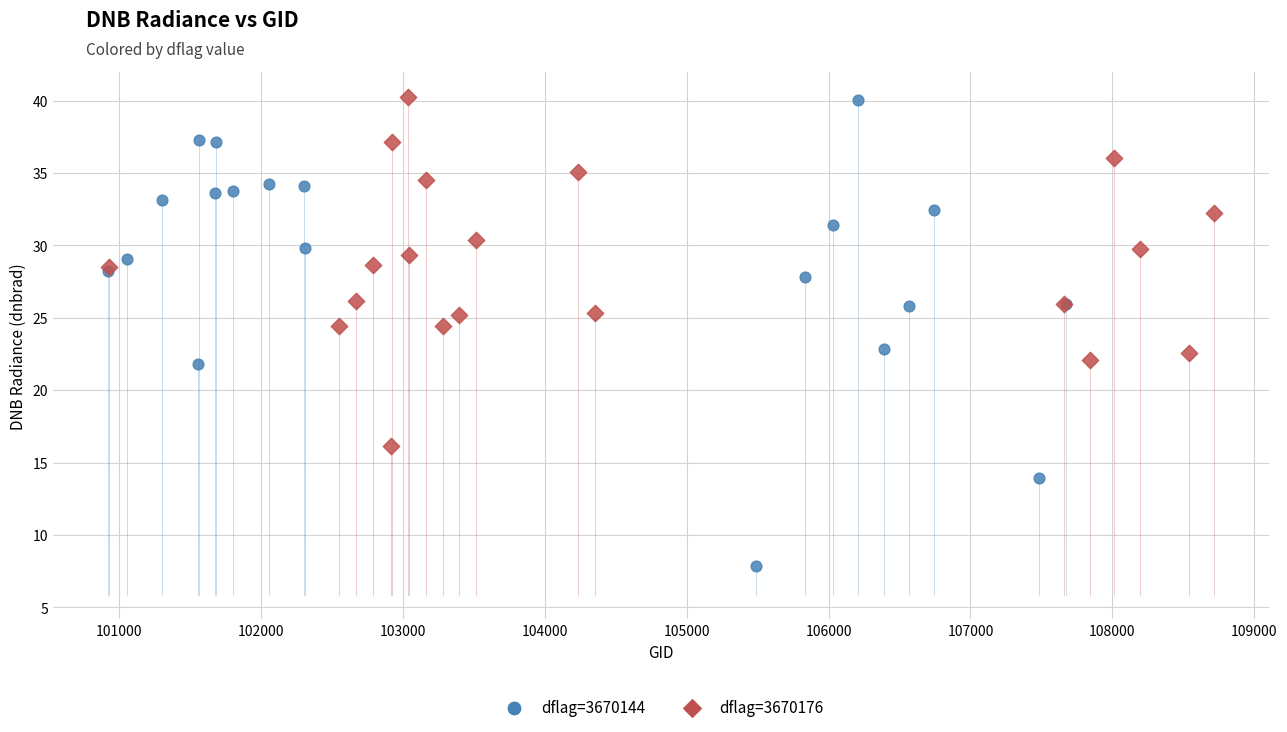

Which series has the widest spread of Y values?

dflag=3670144